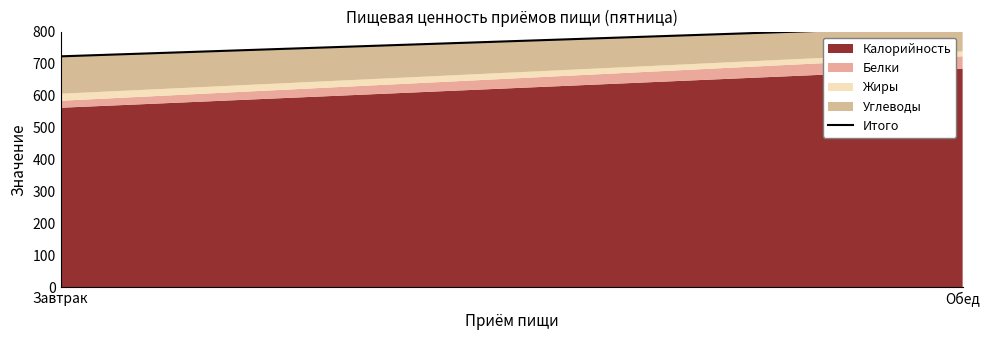

What position from the right is Обед?

1